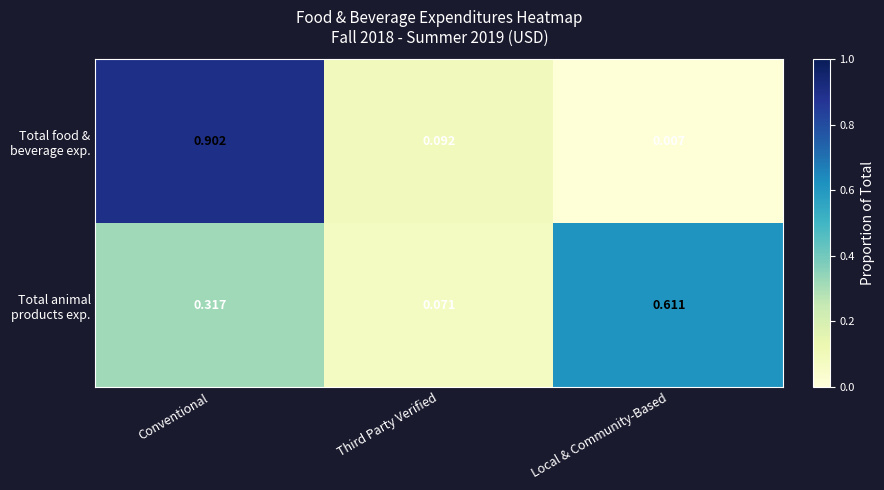

At which category is the sum across all series the highest?

Conventional